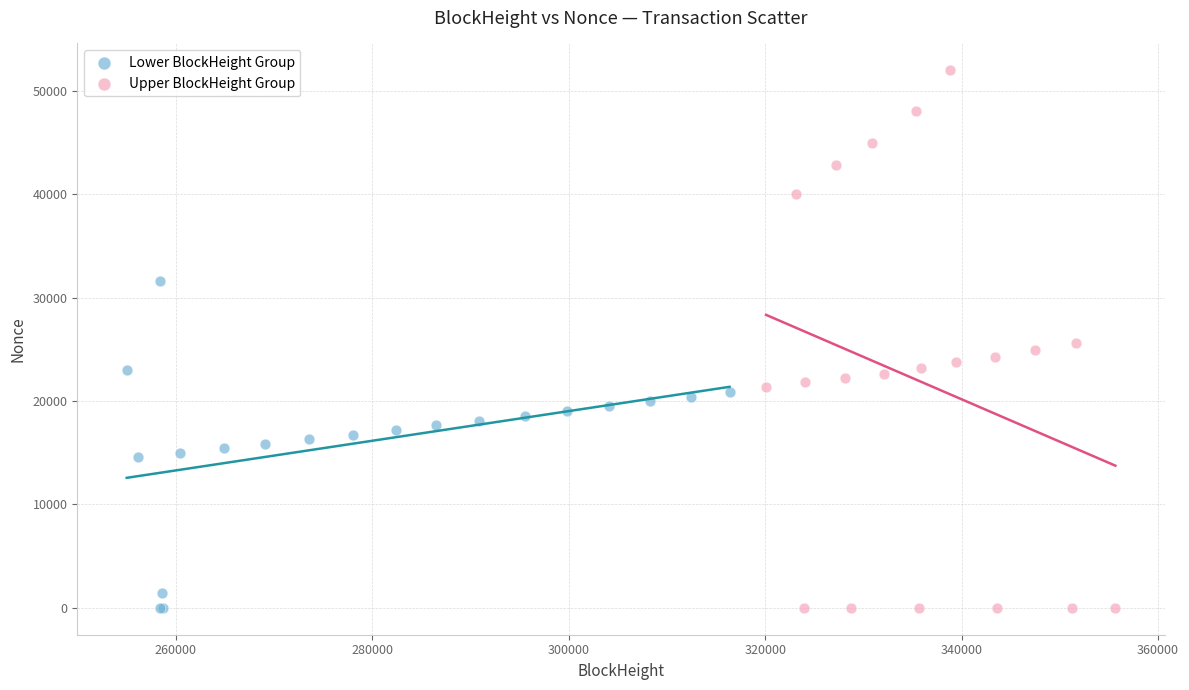

Which series reaches the maximum Y coordinate?

Upper BlockHeight Group